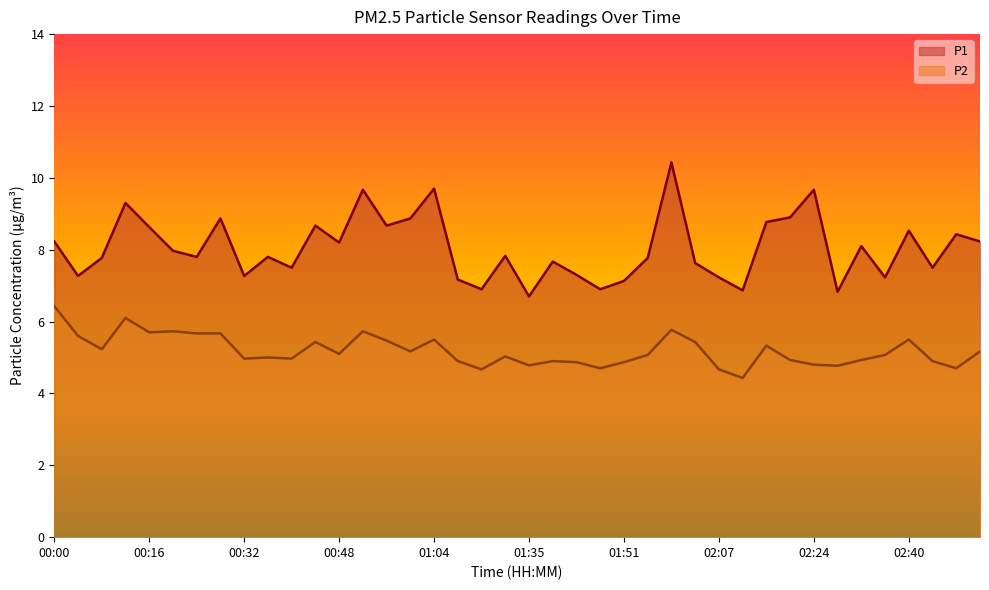

At 02:24, list the series in order from largest to smallest.

P1, P2